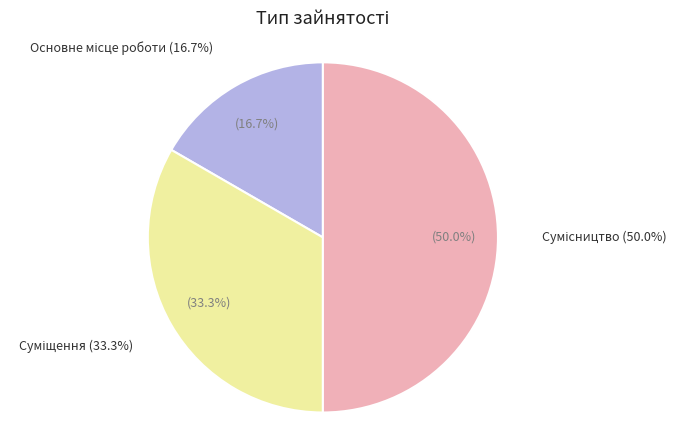

Does Суміщення represent more than half of the total?

No